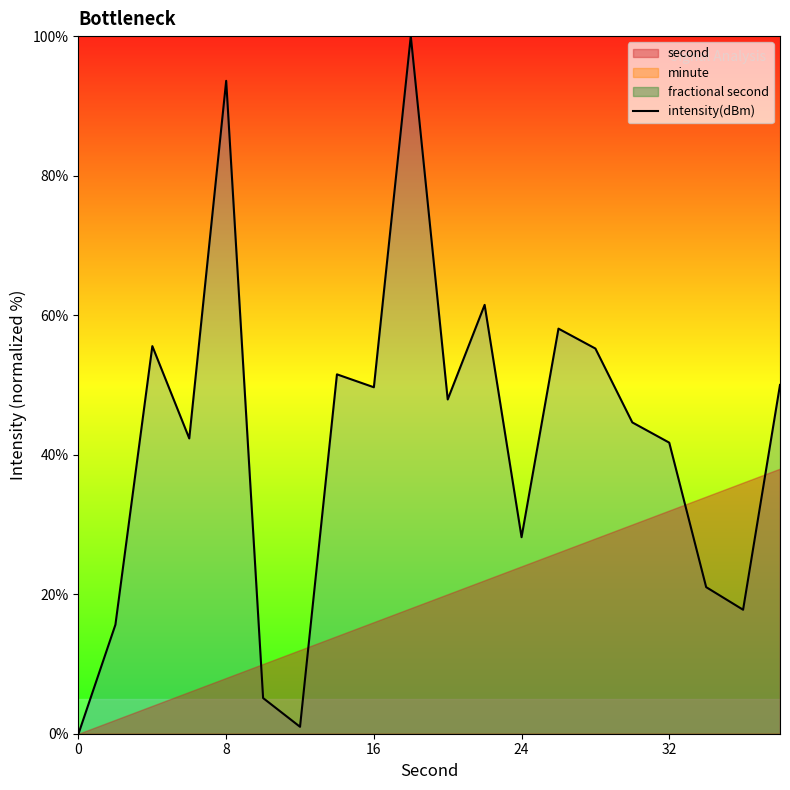

What is the value of the 4th point from the left?

42.3